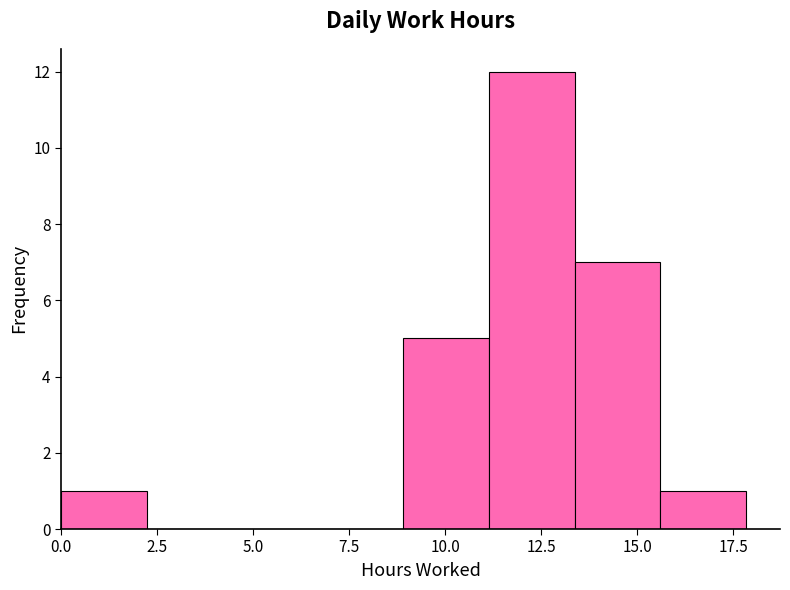

What is the height of the bar covering 9.0 to 11.0 on the x-axis? Neither the bar edges nor the heights are printed on the chart, so give them approximately, as read against the axes.

5